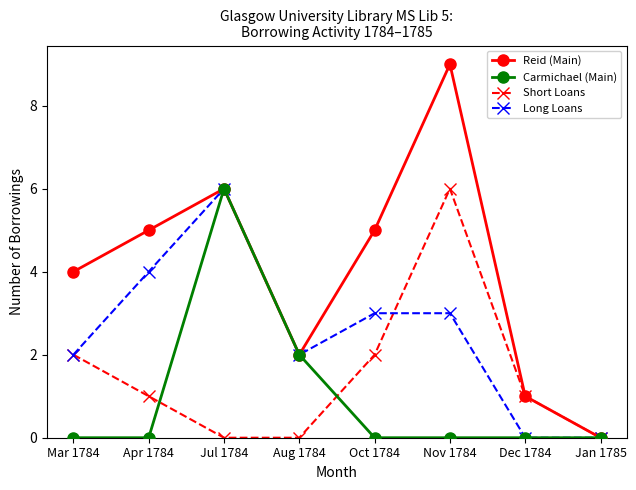

What is the difference between the second highest and minimum values in the Short Loans series?

2